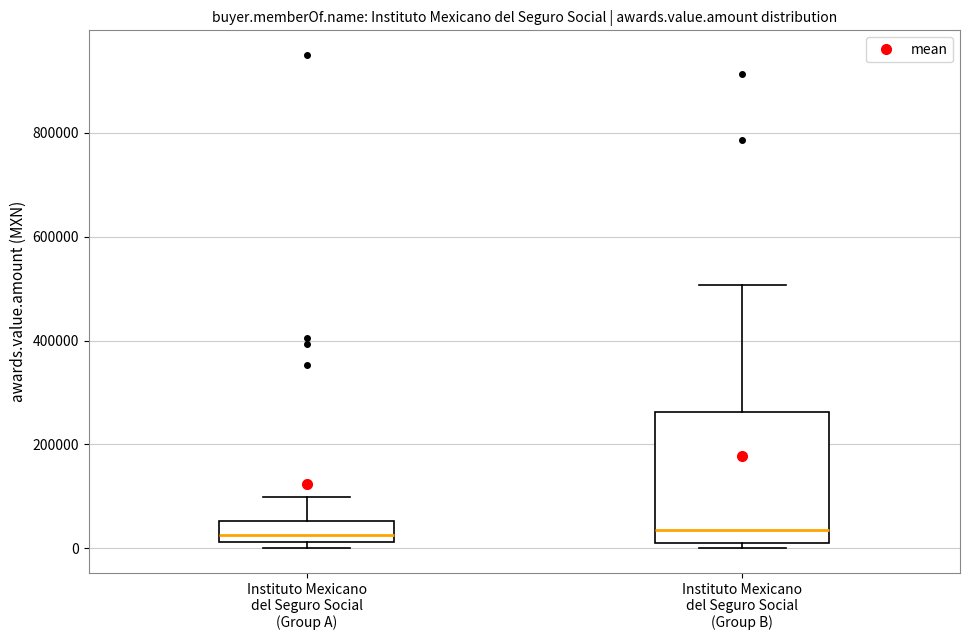

Reading left to right, read every box against the y-axis: the position of its median line, the range the box covers, and the ends of its whiskers. The values are not printed on the chart, so give them approximately, as read against the axis.

Instituto Mexicano del Seguro Social (Group A): median 20000 (just above the box's lower edge), box 20000 to 60000, whiskers 0 to 100000
Instituto Mexicano del Seguro Social (Group B): median 40000, box 20000 to 260000, whiskers 0 to 500000